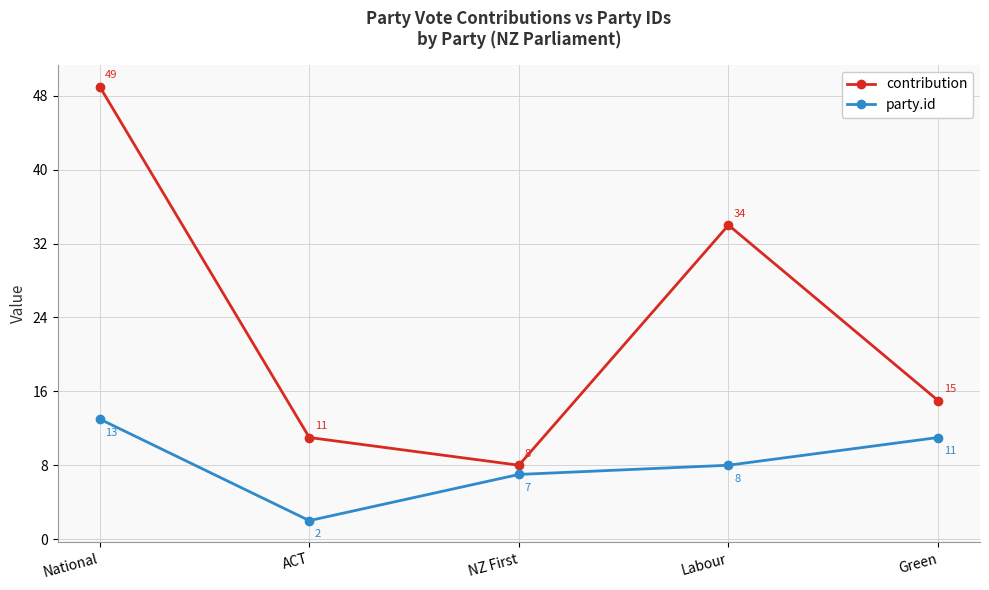

At which label does party.id reach its minimum?

ACT